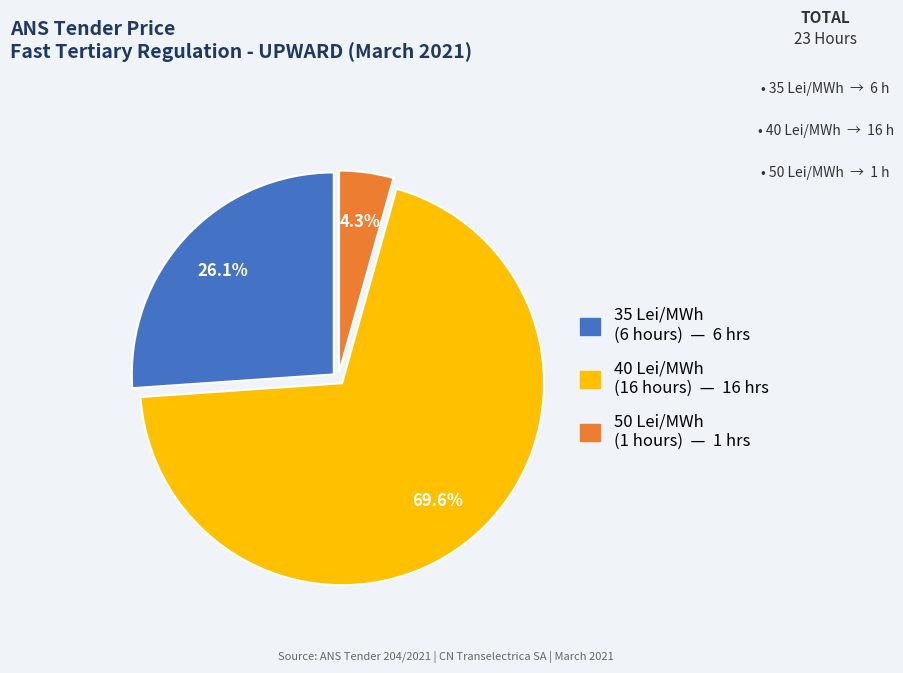

Does any single category account for the majority?

Yes